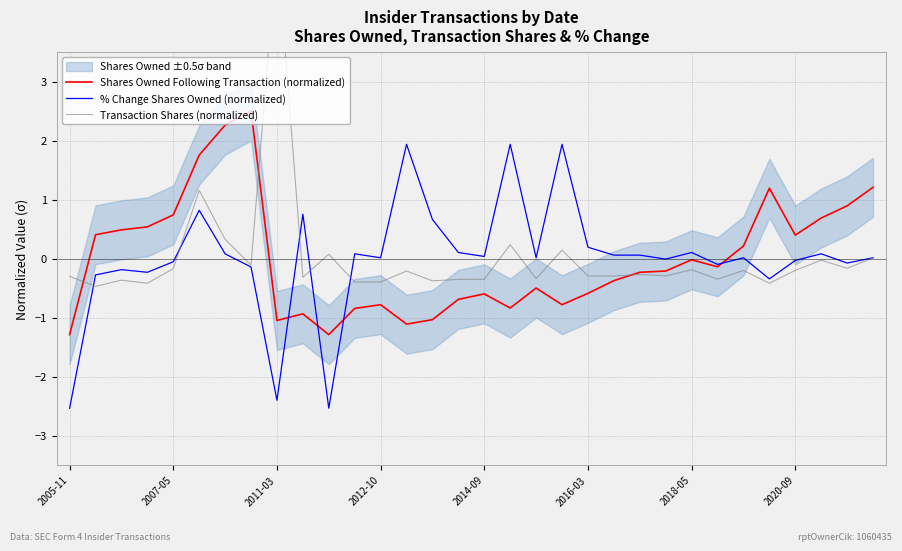

What is the minimum value for Shares Owned Following Transaction (normalized)?

-1.3